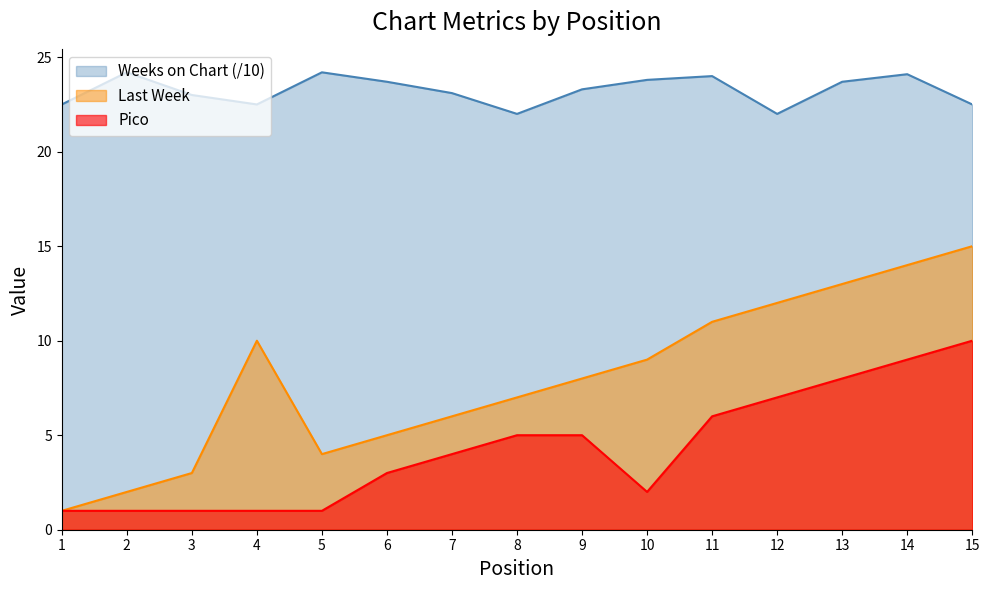

What is the difference between the highest and lowest values at 3?

22.0